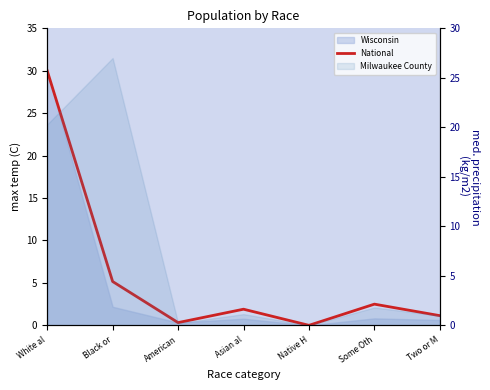

Which has a higher value, American or Asian al?

Asian al